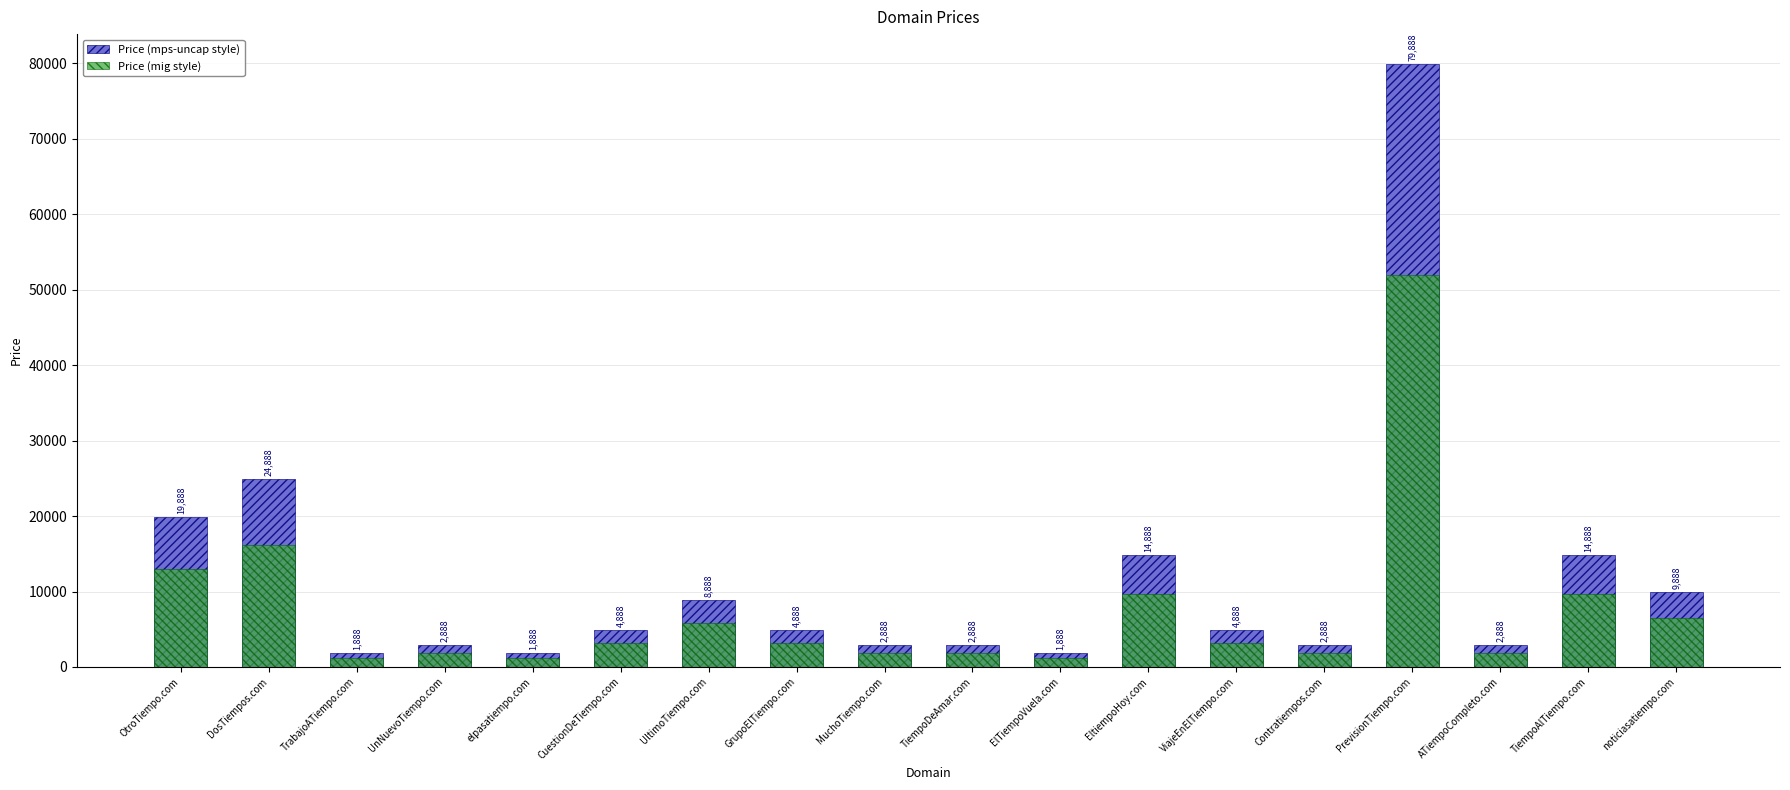

Between noticiasatiempo.com and ATiempoCompleto.com, which is larger?

noticiasatiempo.com